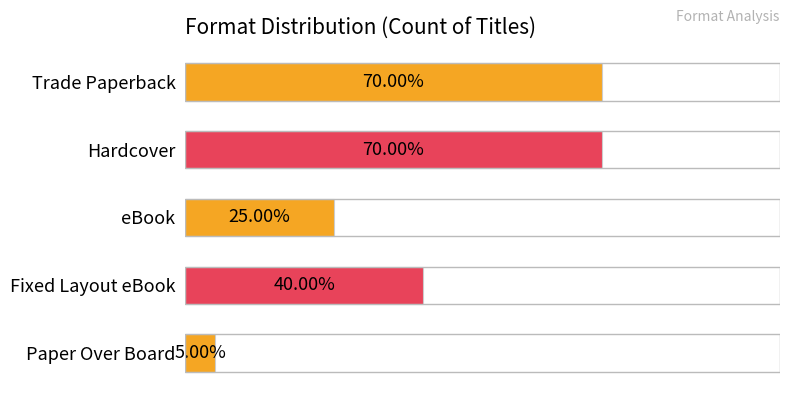

Does the chart contain any negative values?

No